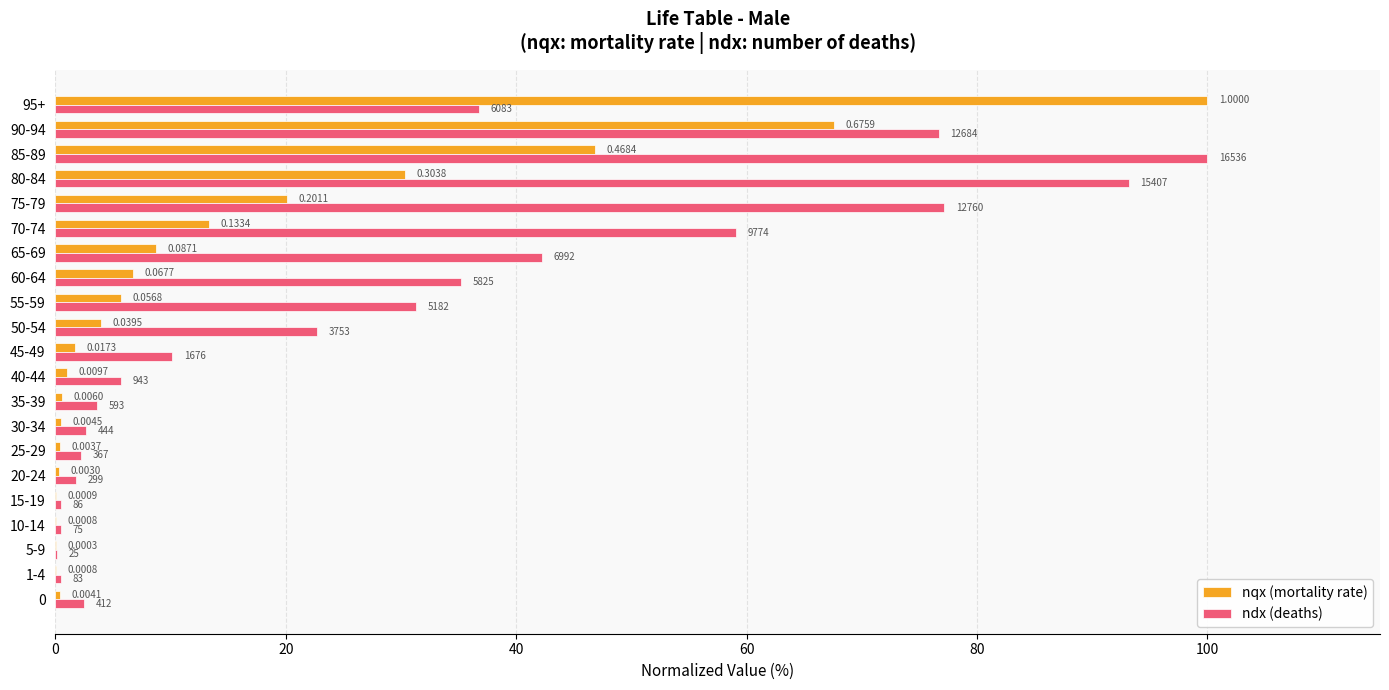

Reading left to right, extract all data points from this chart.

nqx (mortality rate): 0.4	0.1	0.0	0.1	0.1	0.3	0.4	0.4	0.6	1.0	1.7	4.0	5.7	6.8	8.7	13.3	20.1	30.4	46.8	67.6	100.0
ndx (deaths): 2.5	0.5	0.2	0.5	0.5	1.8	2.2	2.7	3.6	5.7	10.1	22.7	31.3	35.2	42.3	59.1	77.2	93.2	100.0	76.7	36.8